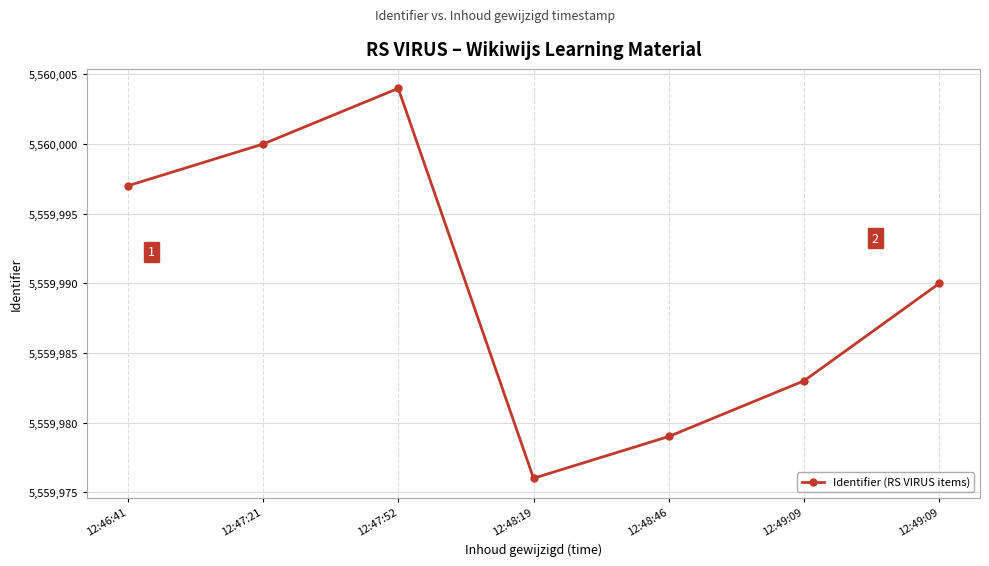

At which category does the chart reach its peak across all series?

12:47:52